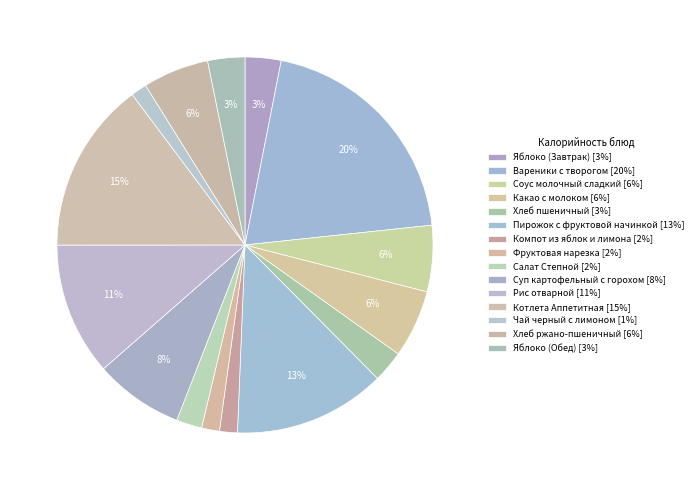

Which category has the smallest portion of the pie?

Чай черный с лимоном